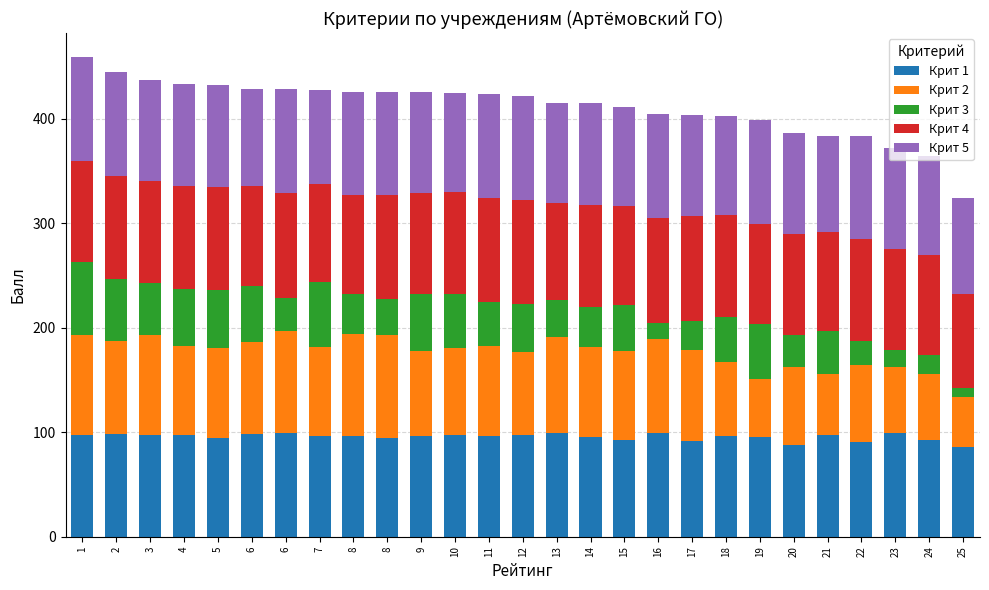

Are the bars grouped side by side (vs. stacked)?

No